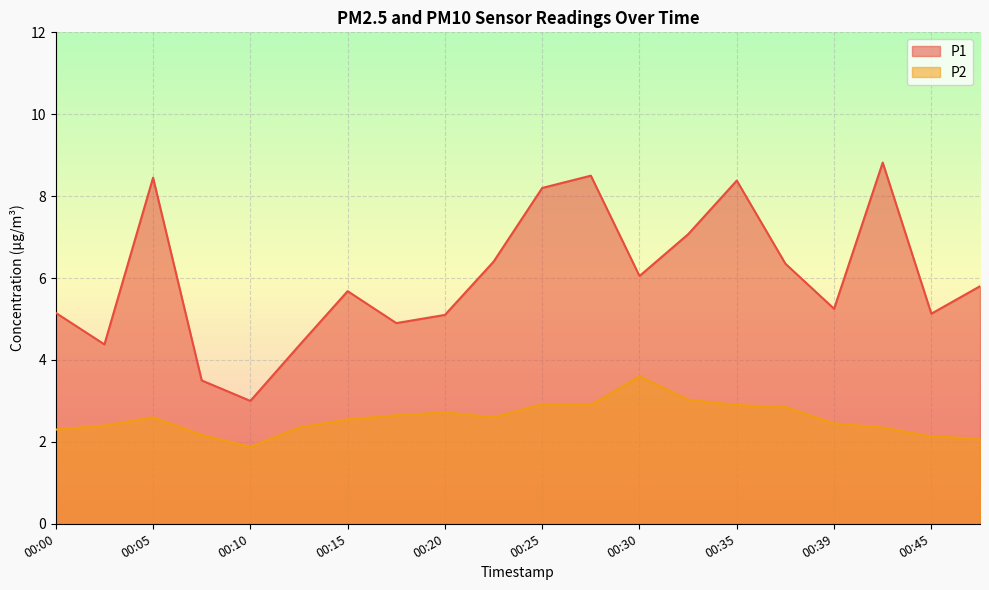

What are all the series names shown in the legend?

P1, P2